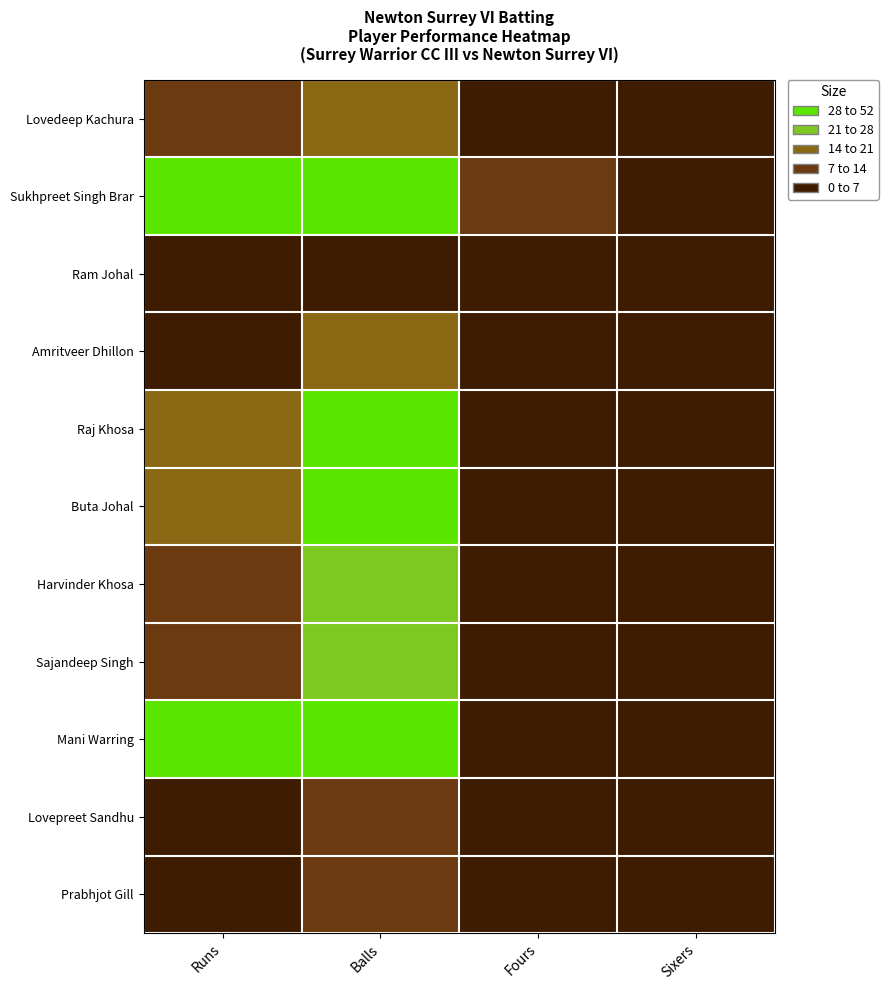

Reading left to right, extract all data points from this chart.

Lovedeep Kachura: Runs=10	Balls=18	Fours=1	Sixers=0
Sukhpreet Singh Brar: Runs=29	Balls=28	Fours=7	Sixers=0
Ram Johal: Runs=0	Balls=5	Fours=0	Sixers=0
Amritveer Dhillon: Runs=5	Balls=16	Fours=1	Sixers=0
Raj Khosa: Runs=16	Balls=33	Fours=1	Sixers=0
Buta Johal: Runs=14	Balls=42	Fours=1	Sixers=0
Harvinder Khosa: Runs=9	Balls=21	Fours=1	Sixers=0
Sajandeep Singh: Runs=9	Balls=23	Fours=0	Sixers=0
Mani Warring: Runs=38	Balls=52	Fours=4	Sixers=1
Lovepreet Sandhu: Runs=6	Balls=13	Fours=0	Sixers=0
Prabhjot Gill: Runs=3	Balls=7	Fours=0	Sixers=0